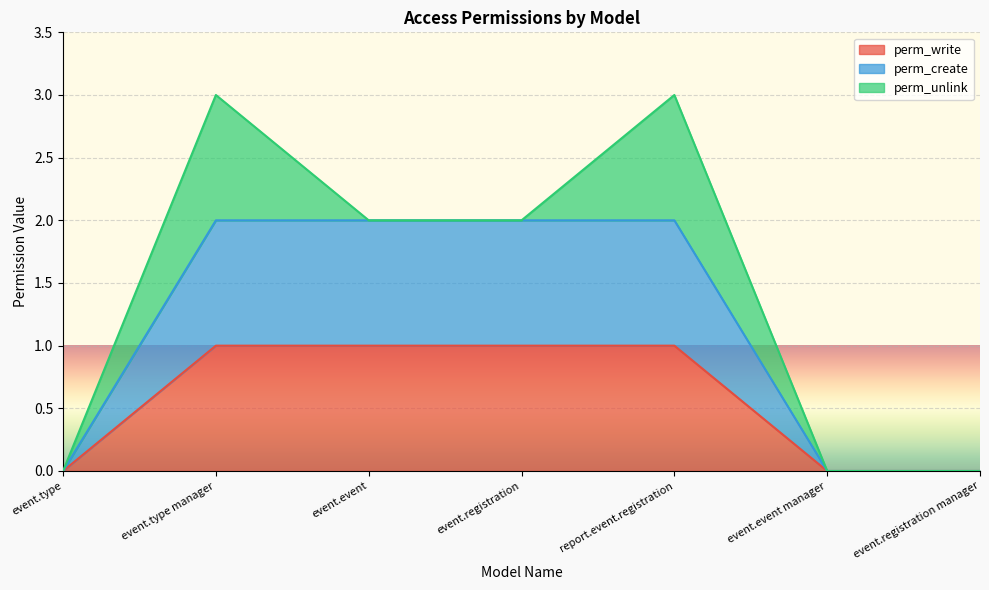

True or false: perm_create has a value of -1 at event.type.

False